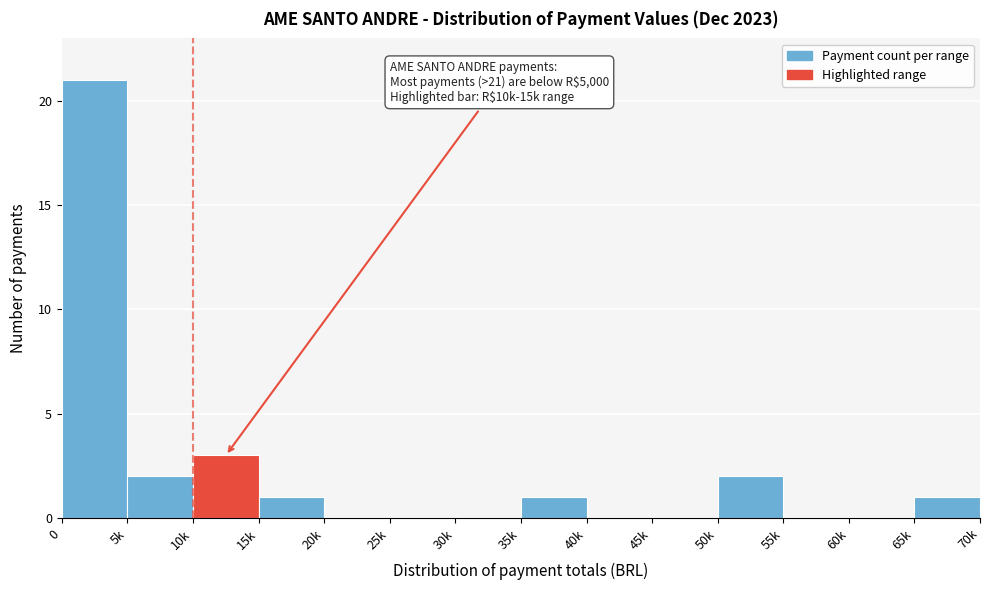

Reading left to right, list all the values displayed in this chart.

0=21	5k=2	10k=3	15k=1	20k=0	25k=0	30k=0	35k=1	40k=0	45k=0	50k=2	55k=0	60k=0	65k=1